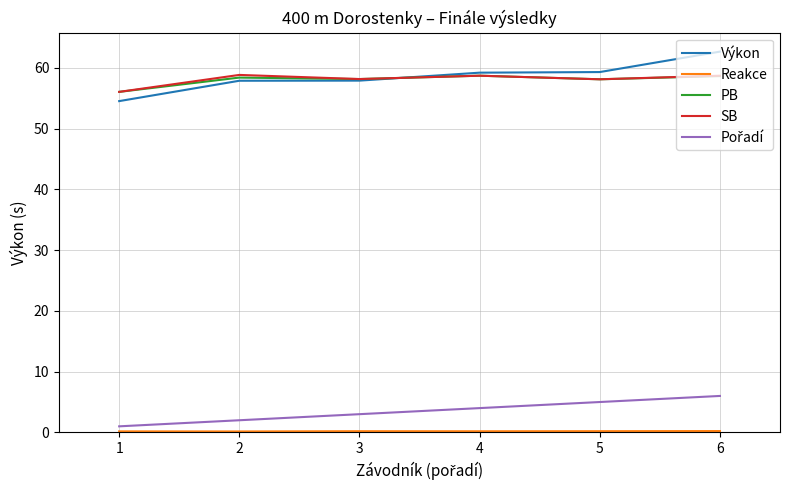

What is the difference between the SB values at 5 and 6?

0.6